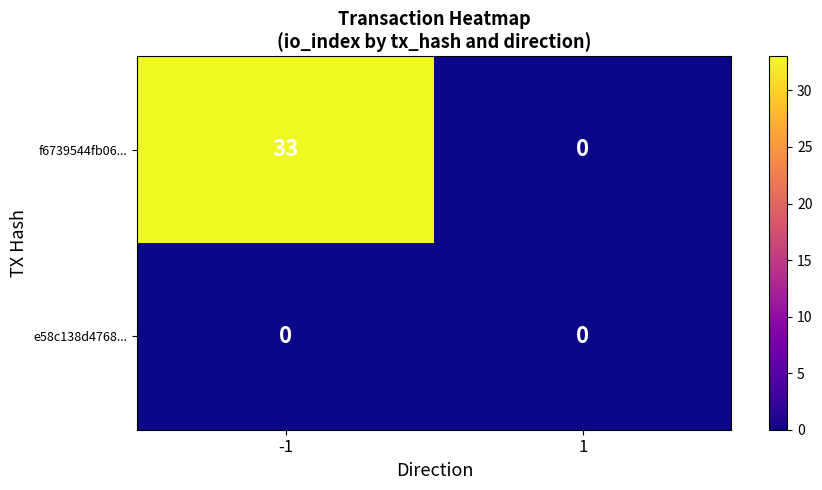

Reading left to right, transcribe all the data shown in this chart.

f6739544fb06...: -1=33	1=0
e58c138d4768...: -1=0	1=0